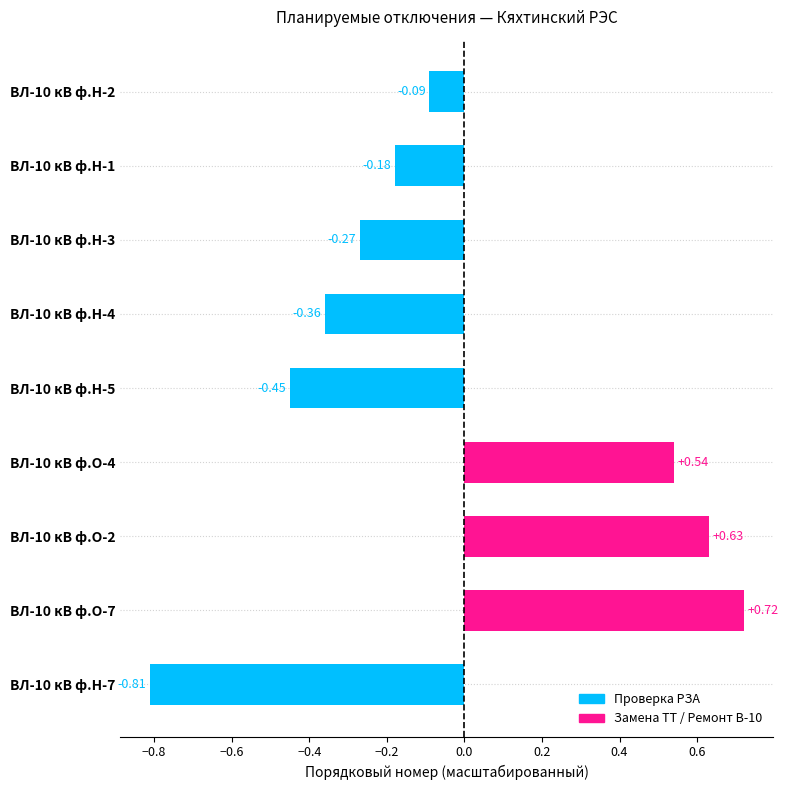

What is the difference between the maximum and minimum values?

1.5